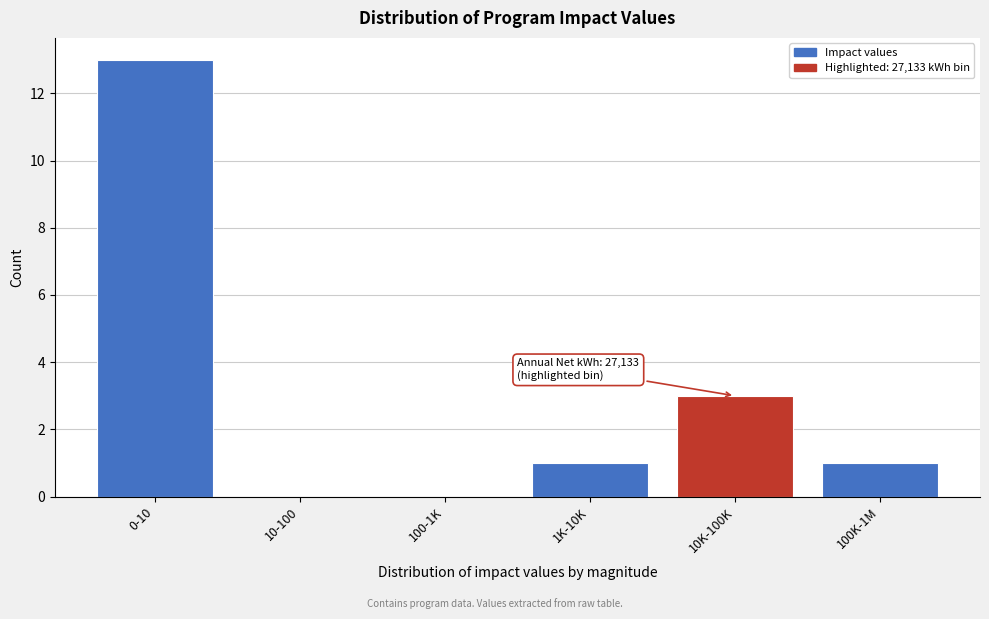

Reading left to right, transcribe all the data shown in this chart.

0-10=13	10-100=0	100-1K=0	1K-10K=1	10K-100K=3	100K-1M=1